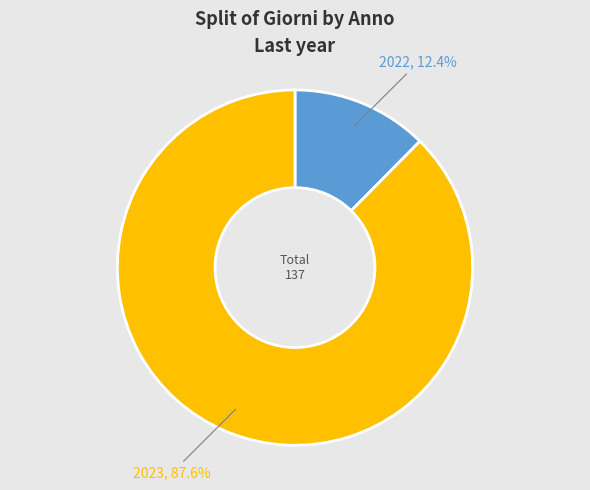

Count the number of slices in the pie.

2